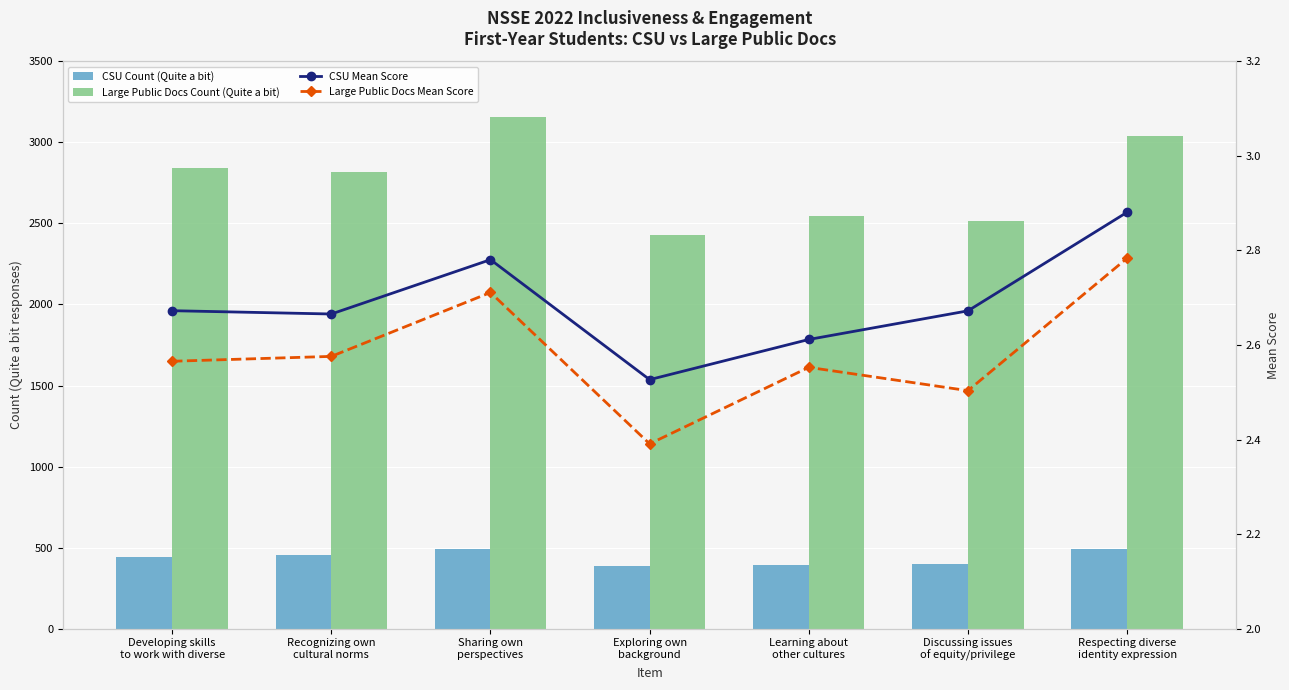

What is the maximum value for Large Public Docs Mean Score?

2.8